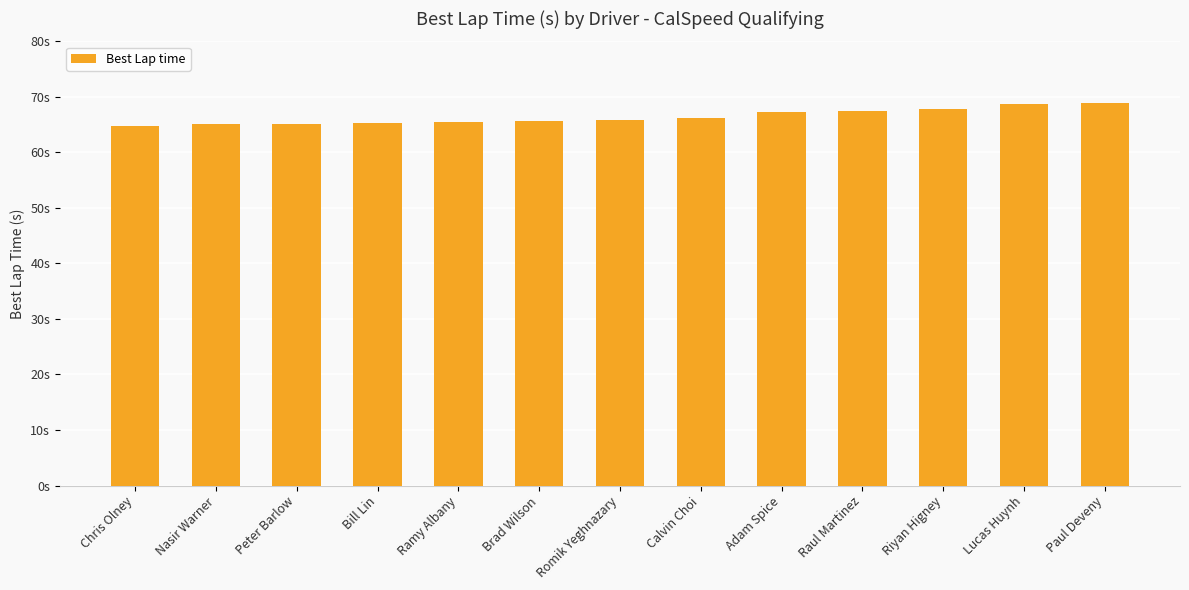

Does the chart contain any negative values?

No